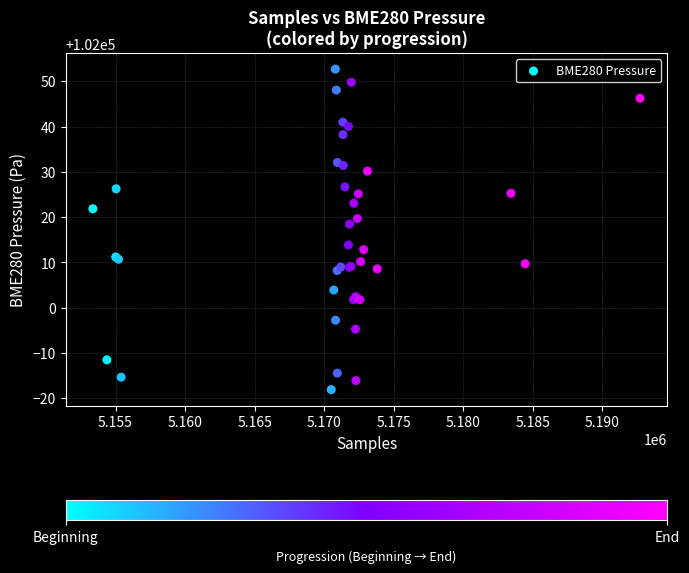

What Y value in the scatter plot is closest to 102017?

102018.4